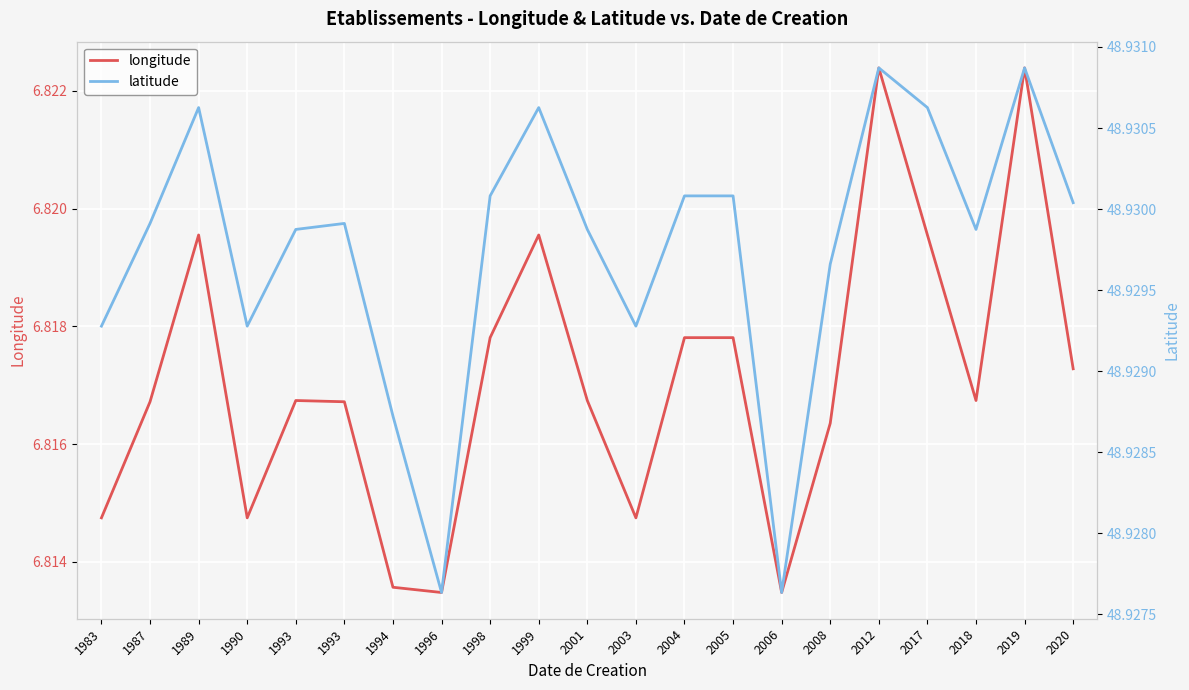

Is it true that latitude equals 48.9 at 2019?

True